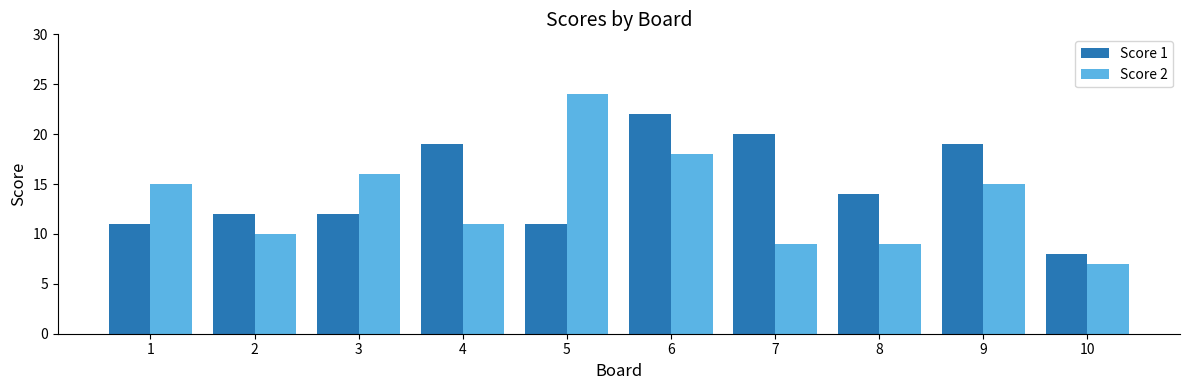

Reading left to right, what are all the values shown in this chart?

Score 1: 1=11	2=12	3=12	4=19	5=11	6=22	7=20	8=14	9=19	10=8
Score 2: 1=15	2=10	3=16	4=11	5=24	6=18	7=9	8=9	9=15	10=7